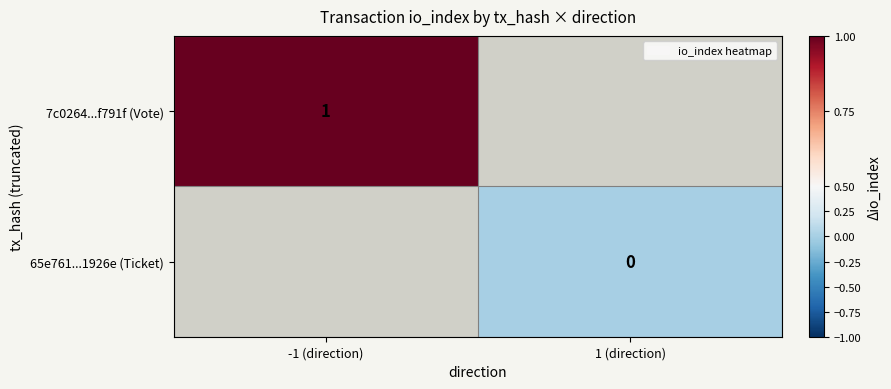

At how many categories does at least one series exceed 0?

1